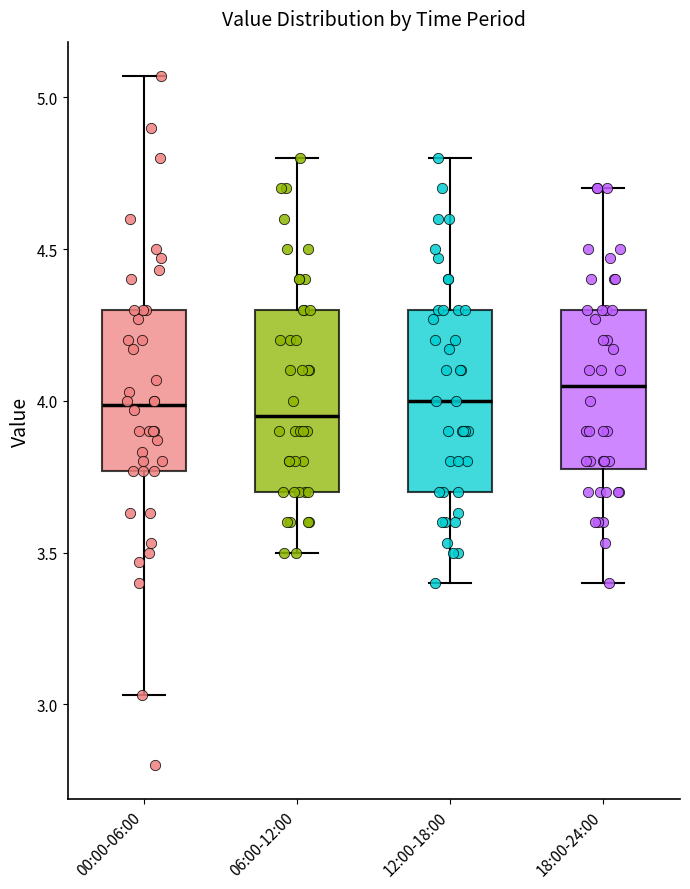

Where does the lower whisker of the box for 06:00-12:00 end on the y-axis? The values are not printed on the chart, so give them approximately, as read against the axis.

3.50